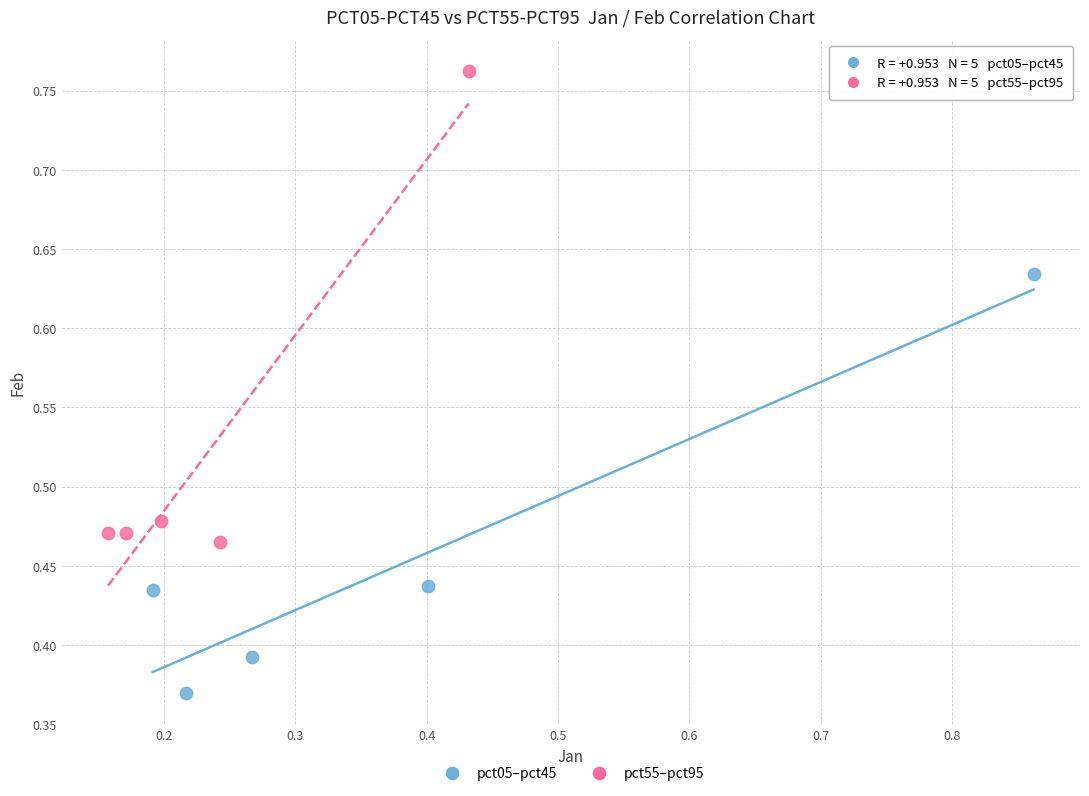

Which series has the widest spread of Y values?

pct55–pct95